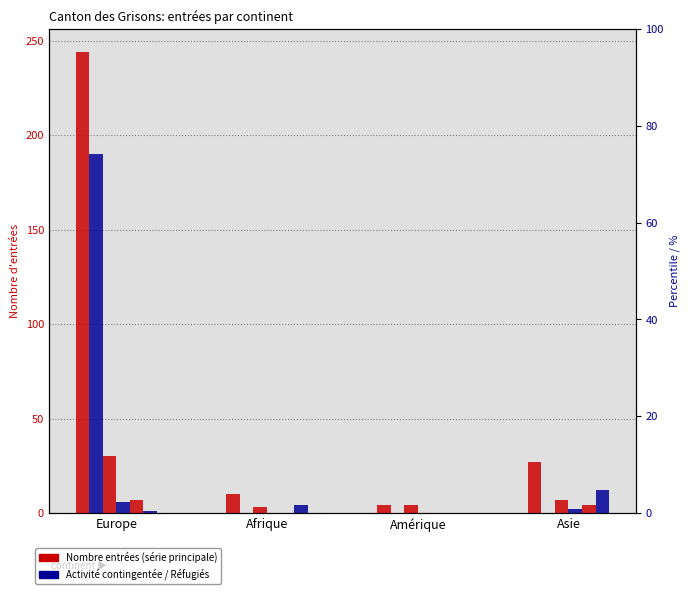

How many values in the Activité lucrative non contingentée series exceed 0?

1